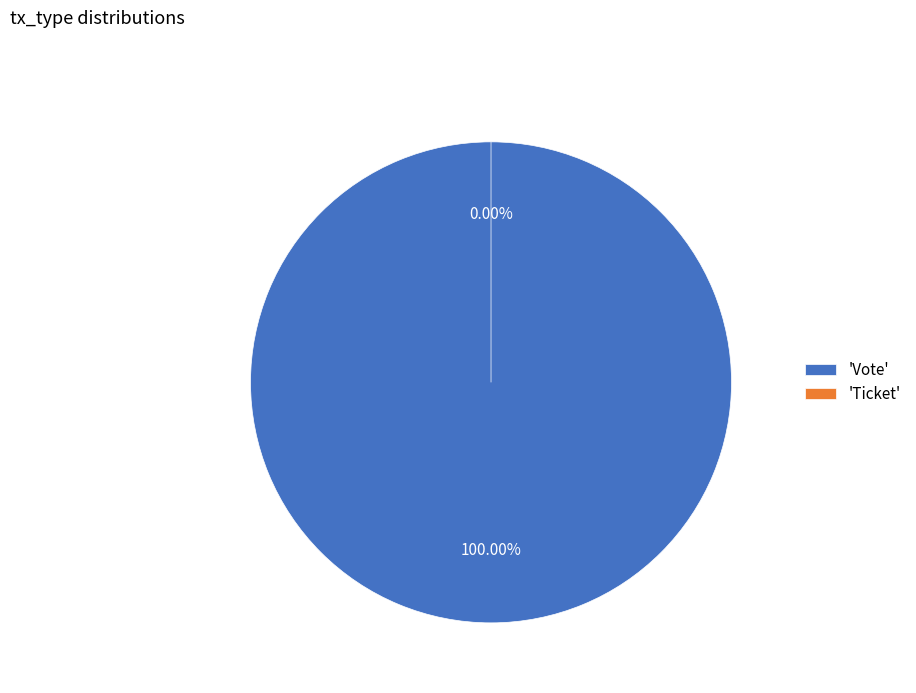

Is Ticket the majority of the pie?

No